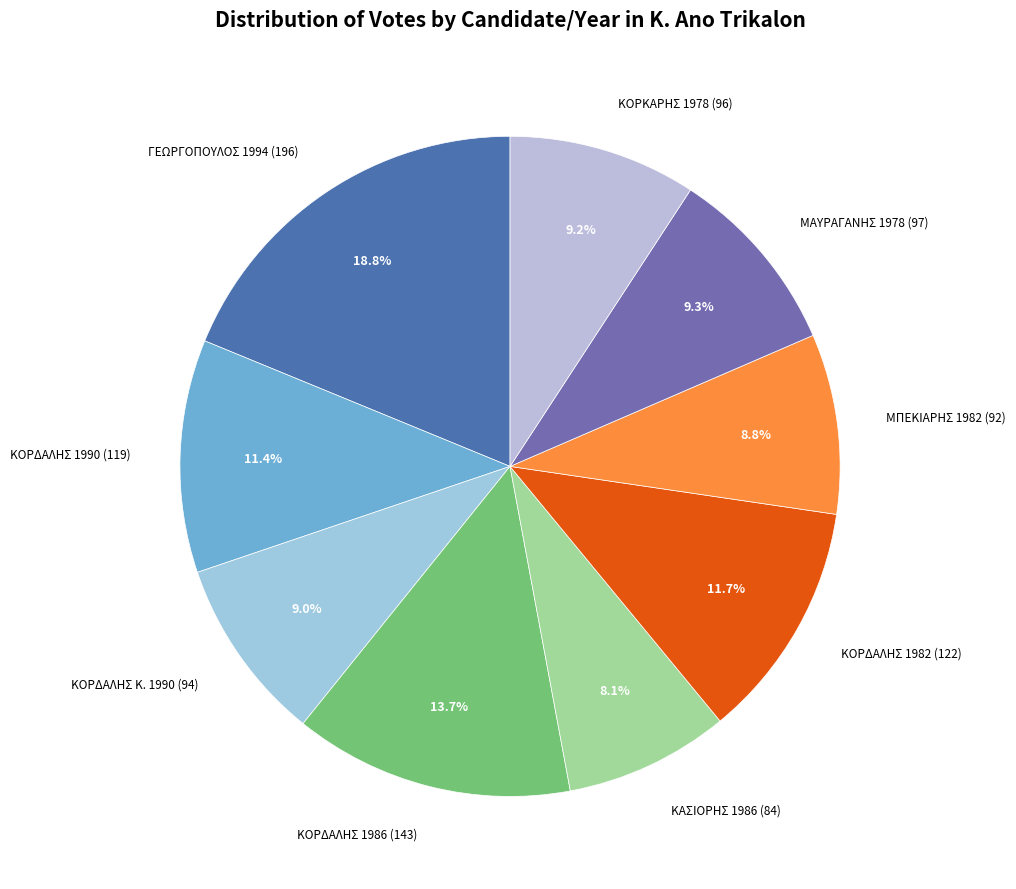

Is there any slice that represents more than half of the pie?

No